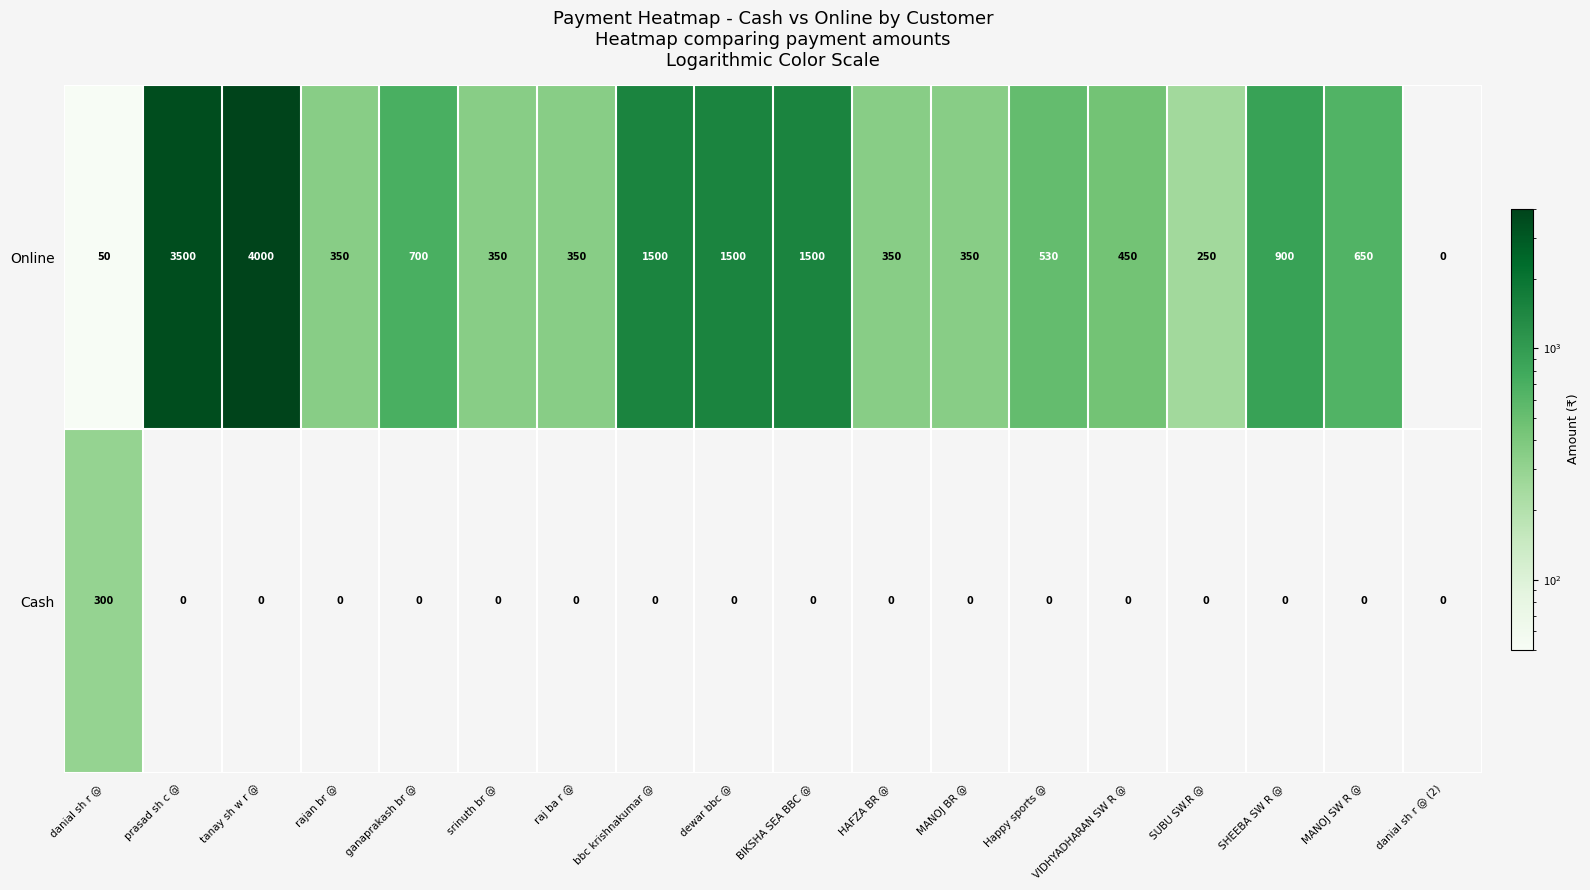

Count the number of categories in the chart.

18